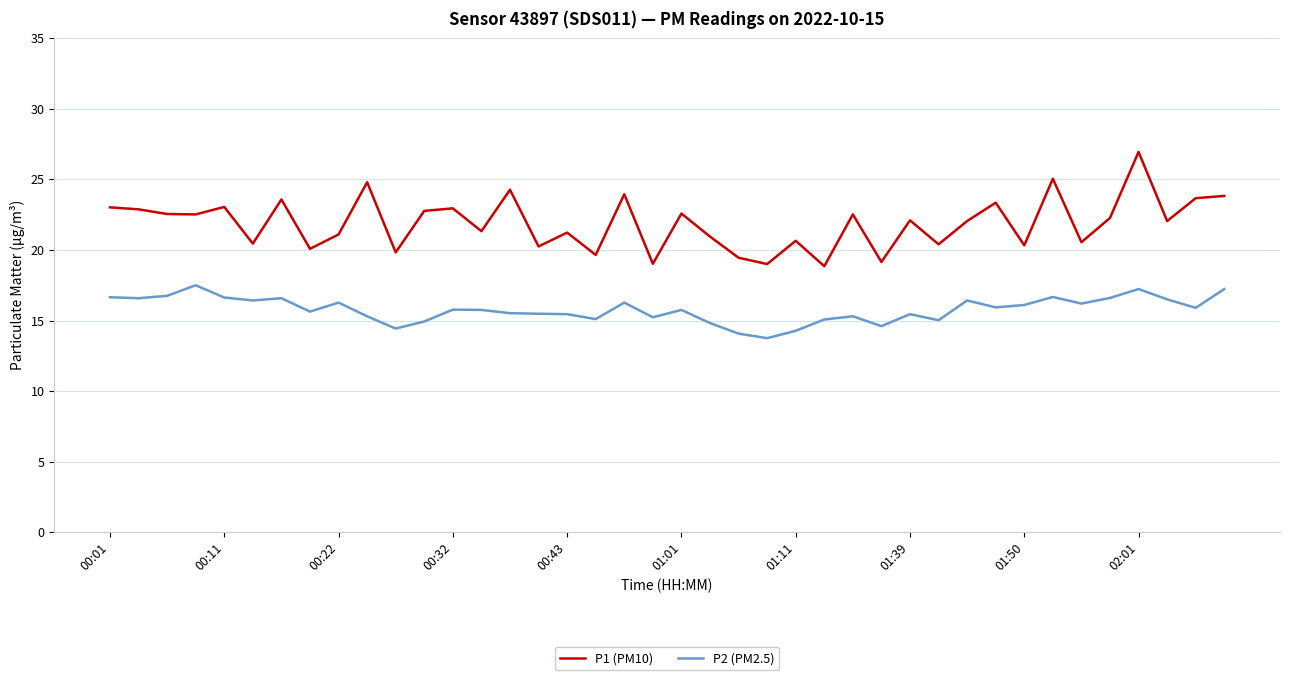

Which series has the widest spread of values?

P1 (PM10)